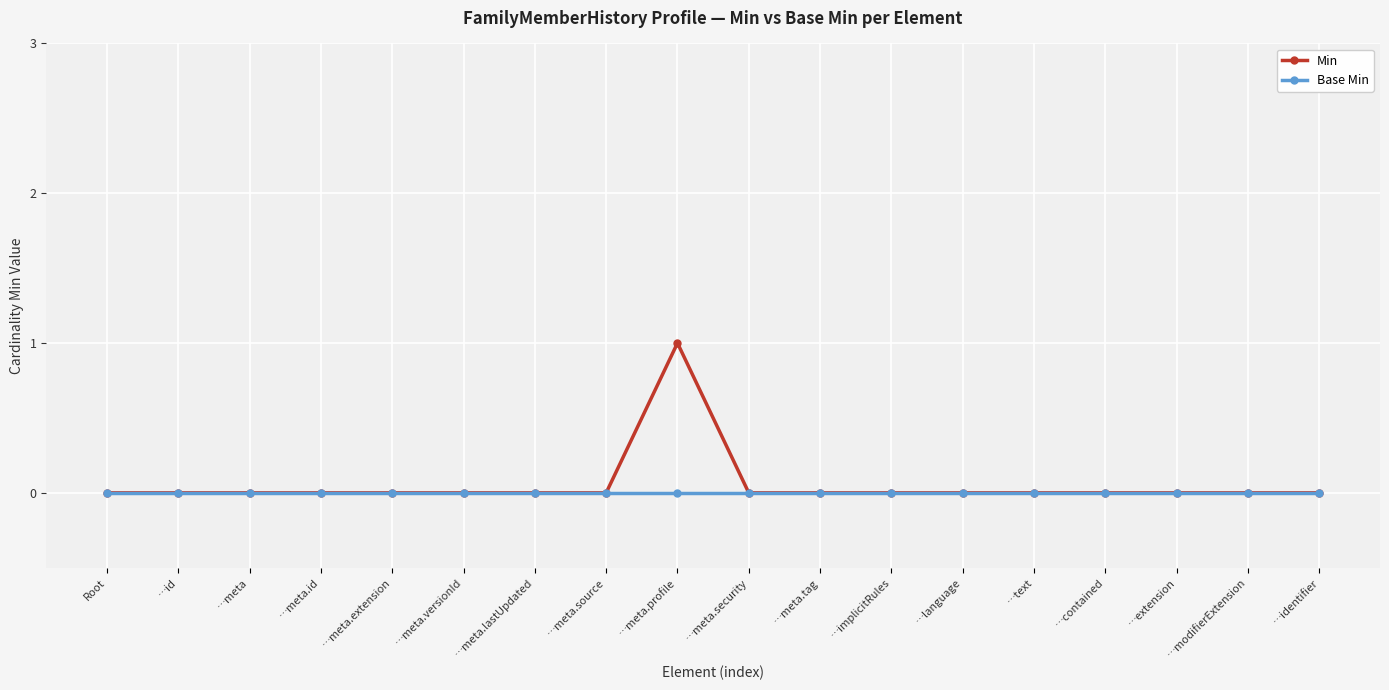

What is the label of the 11th point from the right?

…meta.source